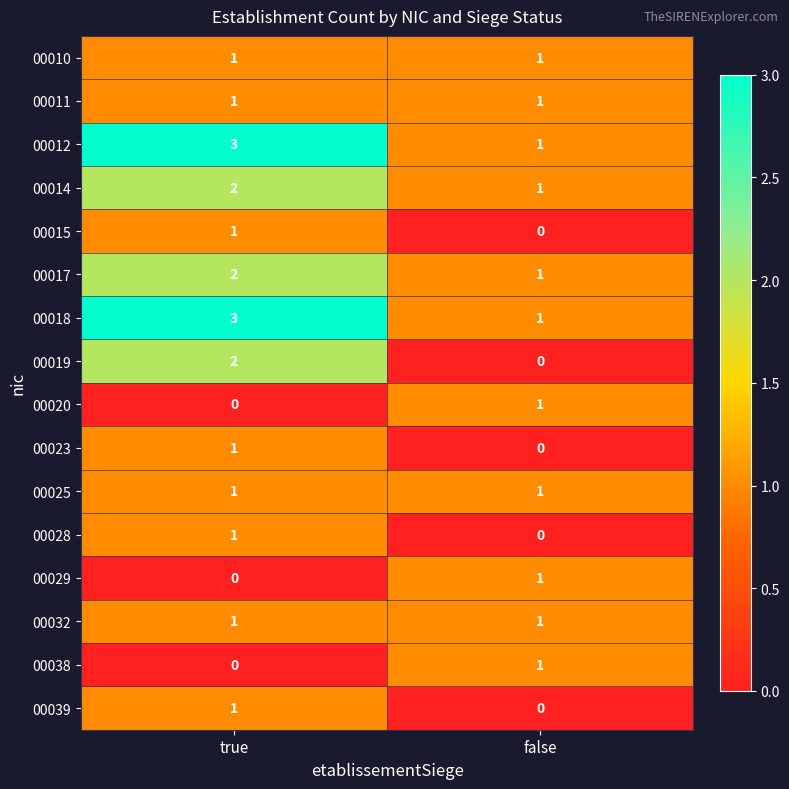

At which category is the sum across all series the highest?

true